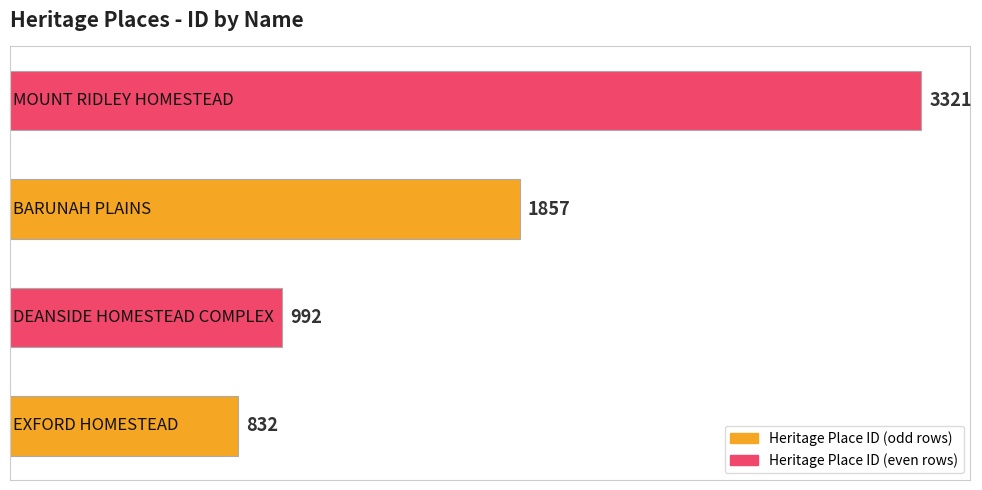

What is the maximum value shown in the chart?

3321